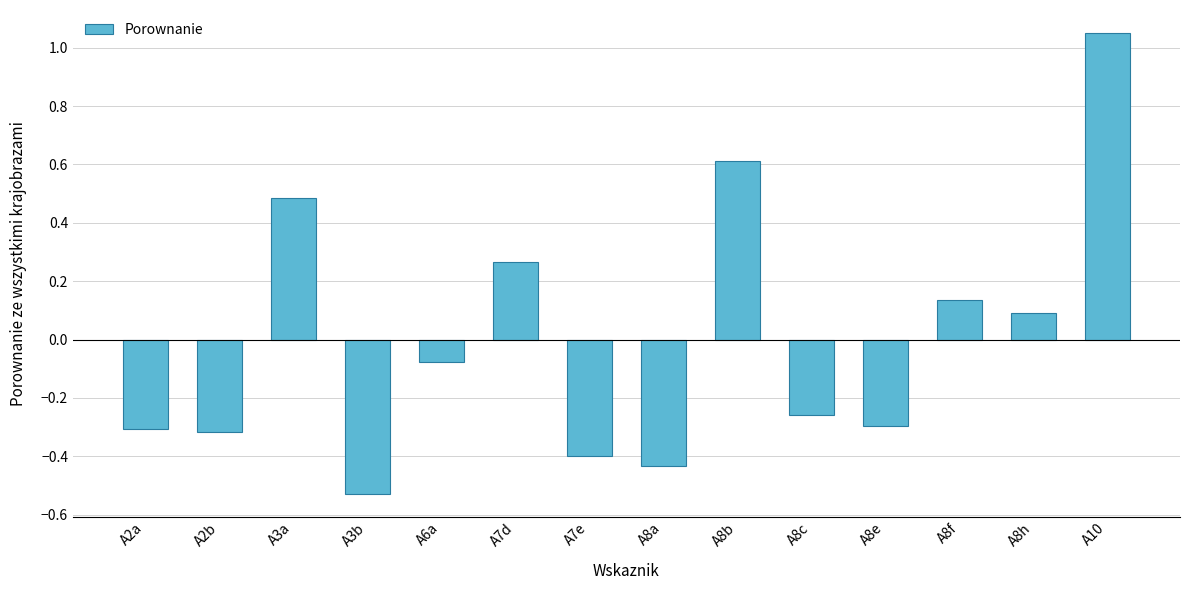

Is it true that the value at A7e is -0.5?

False